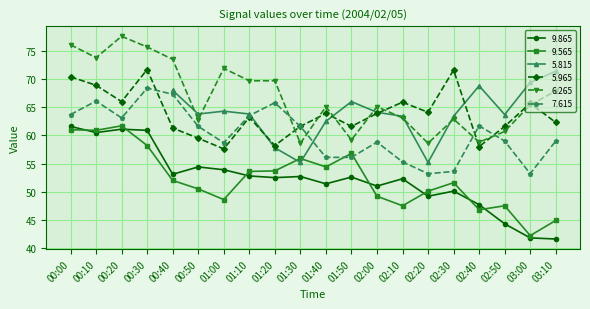

Where is the first local minimum for 7.615?

00:20